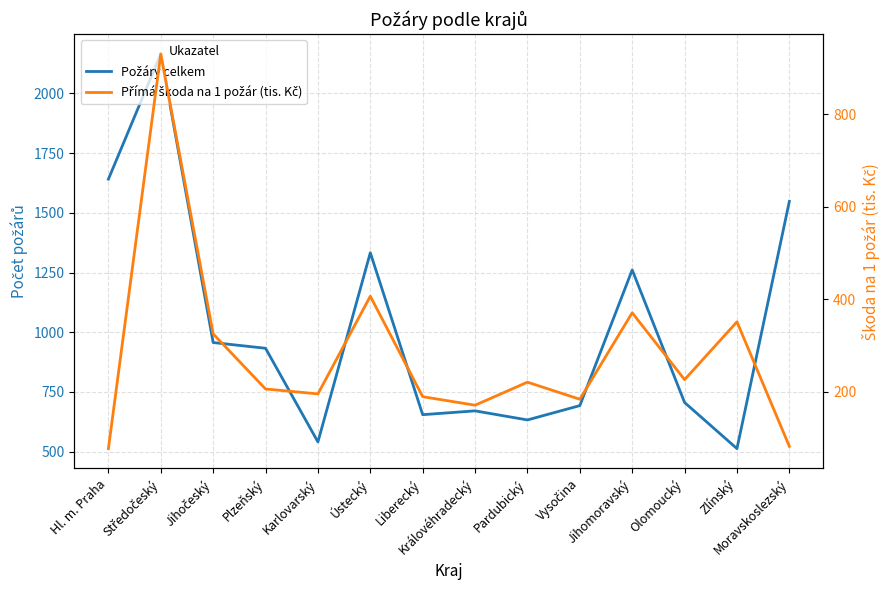

True or false: Přímá škoda na 1 požár (tis. Kč) and Požáry celkem cross at least once.

False